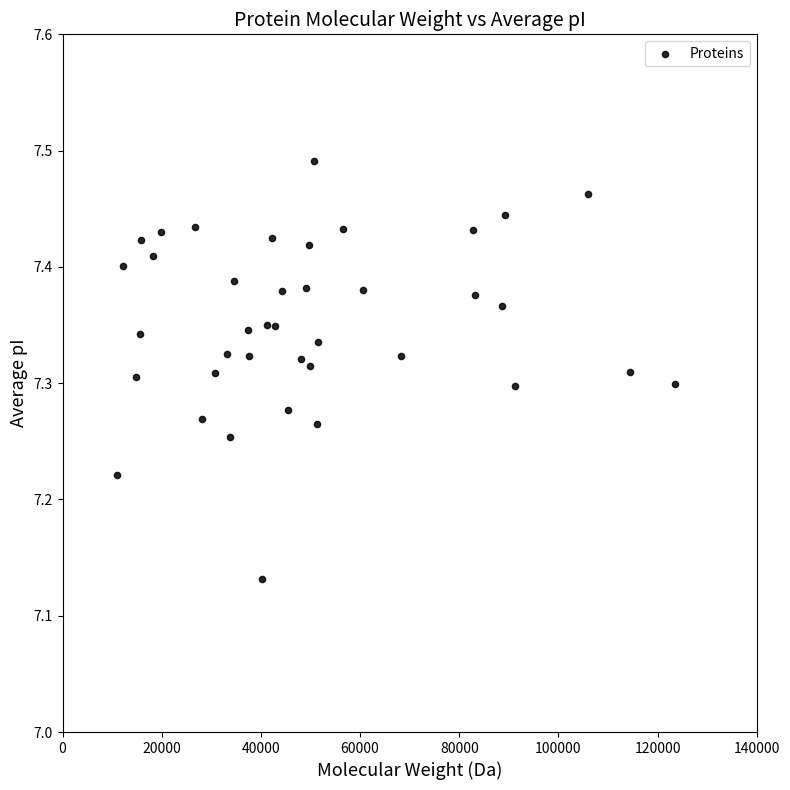

What is the range of Y values (max minus min)?

0.4